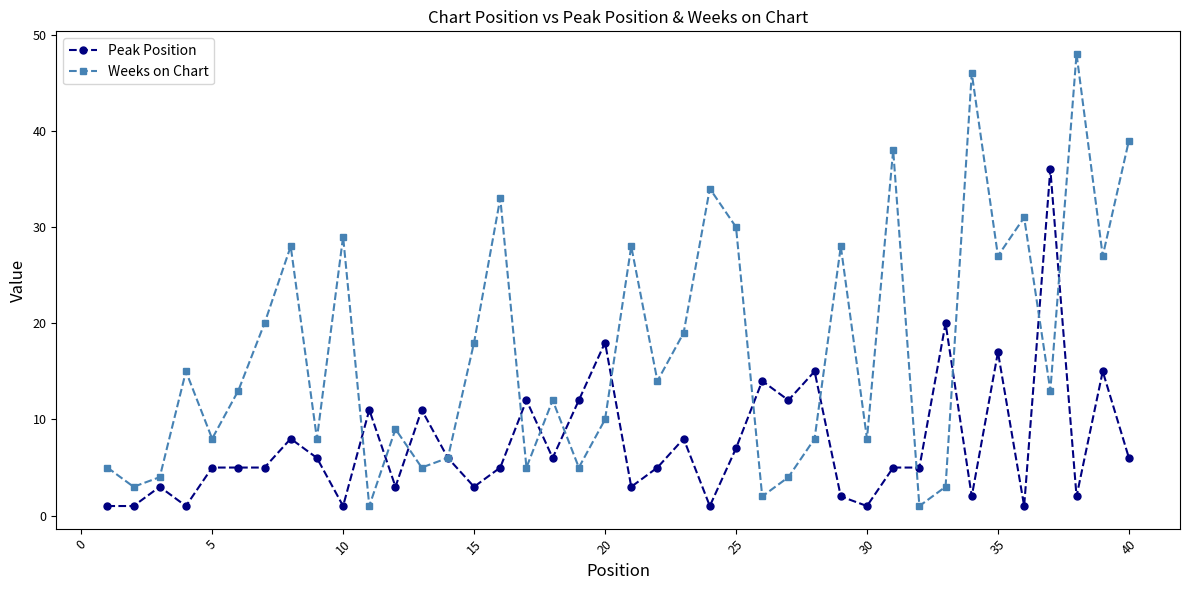

How many lines are shown in the chart?

2